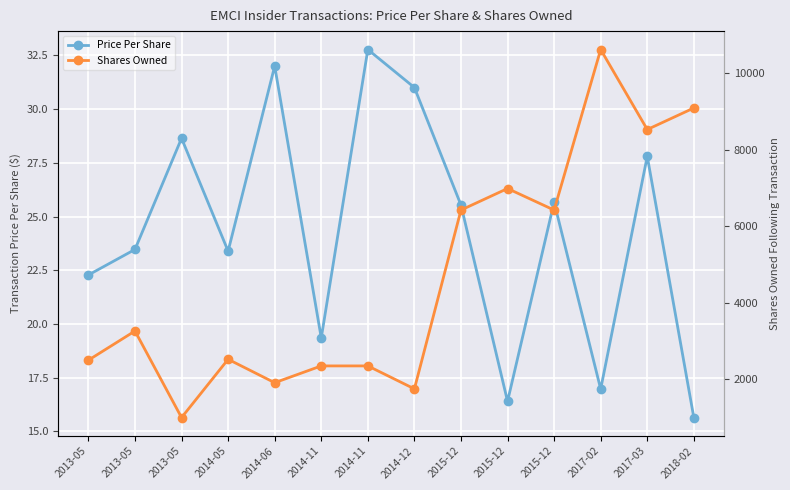

At which label does sharesOwnedFollowingTransaction first exceed 3262?

2015-12